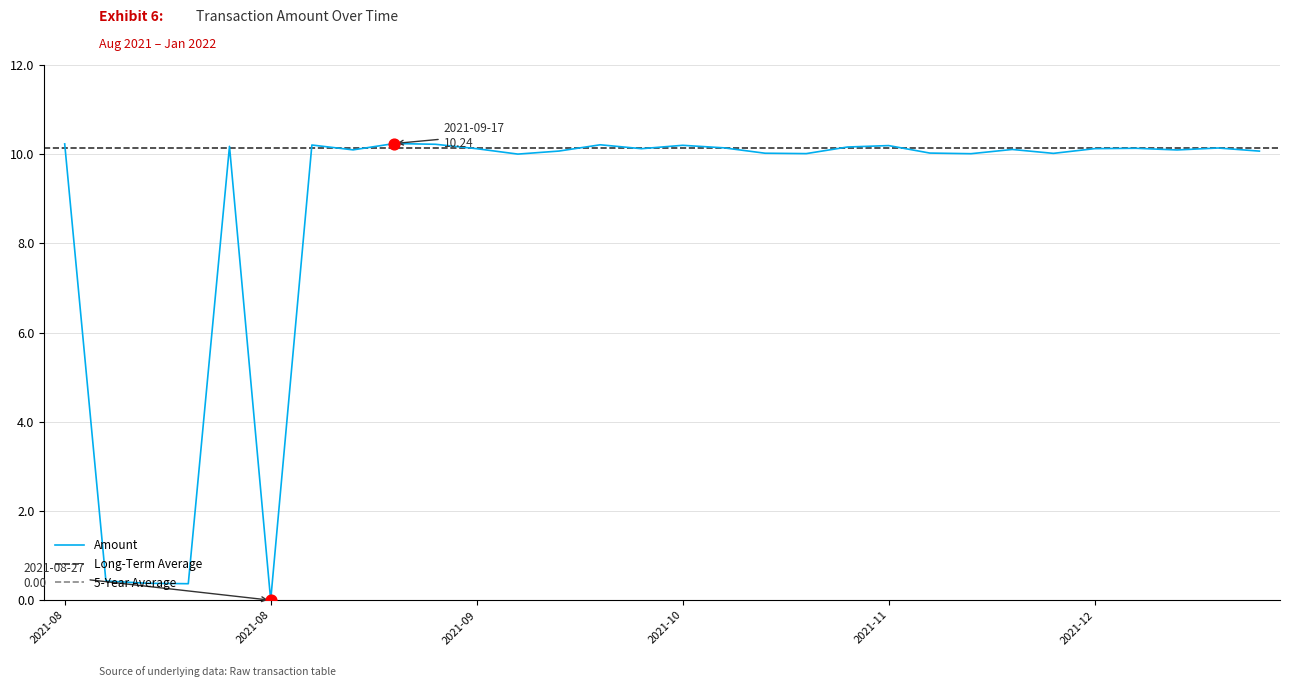

What is the ratio of the value at 2021-11-19 to the value at 2021-11-06?

1.0